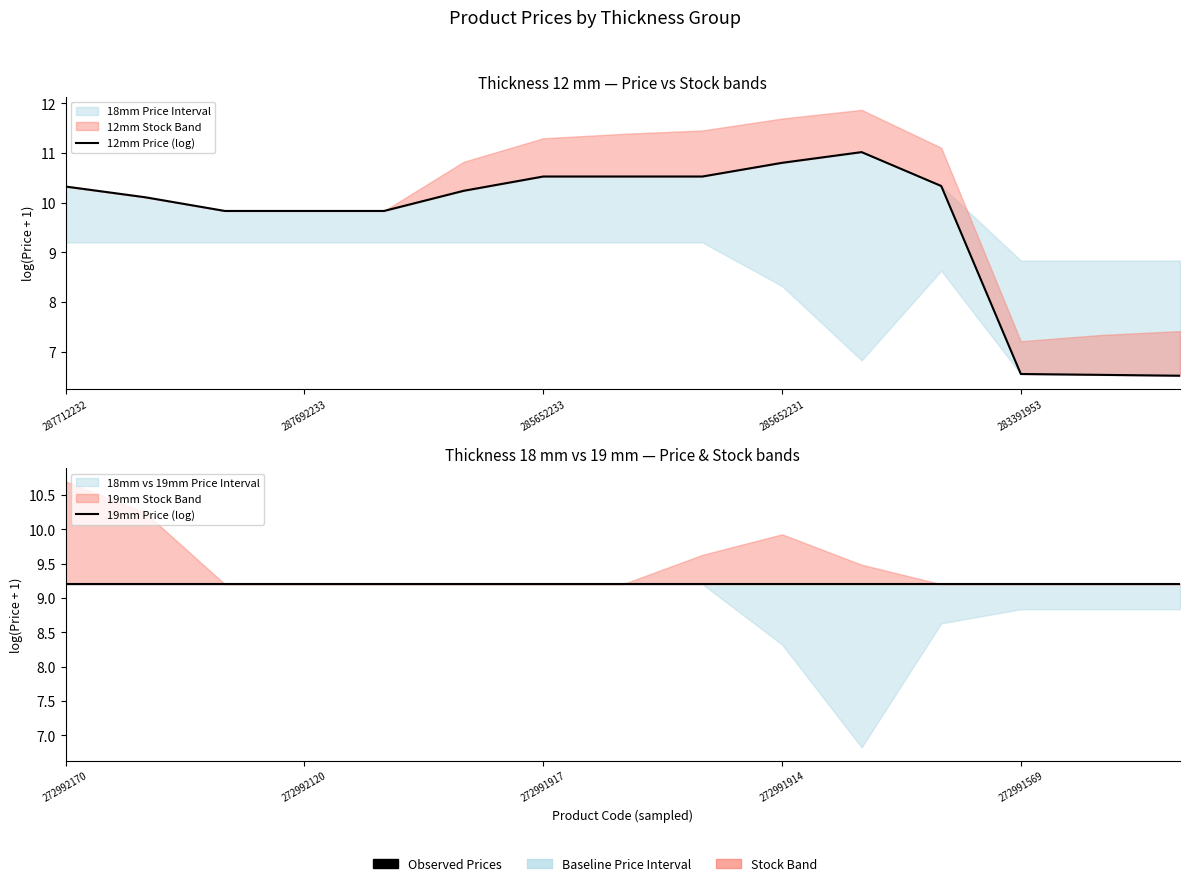

The 19mm Price (log) series shows 4.7 at 7. True or false?

False